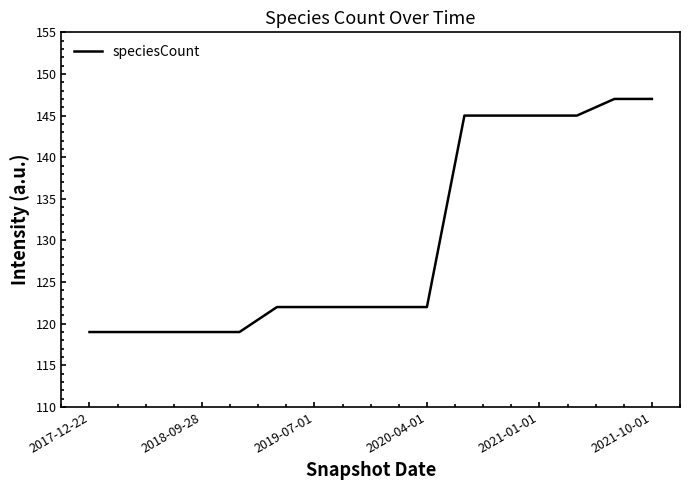

What is the minimum value shown in the chart?

119